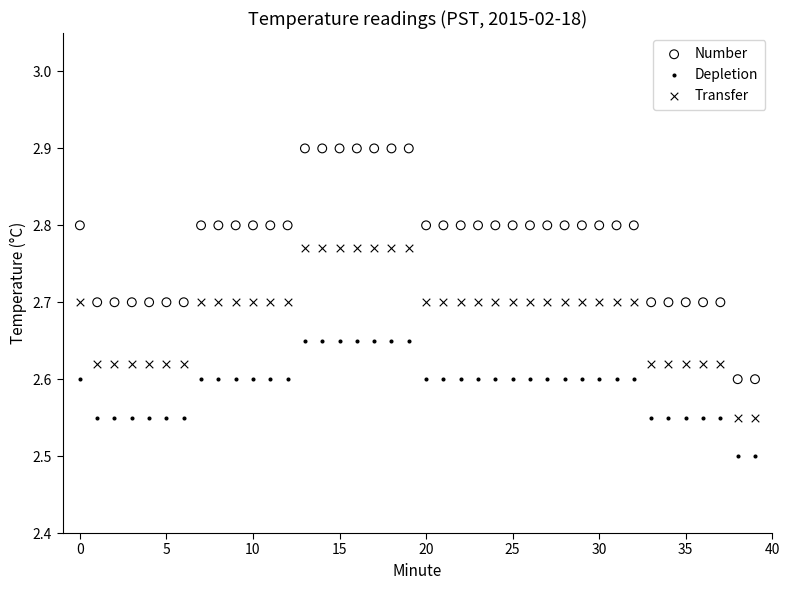

Which series reaches the minimum Y coordinate?

Depletion